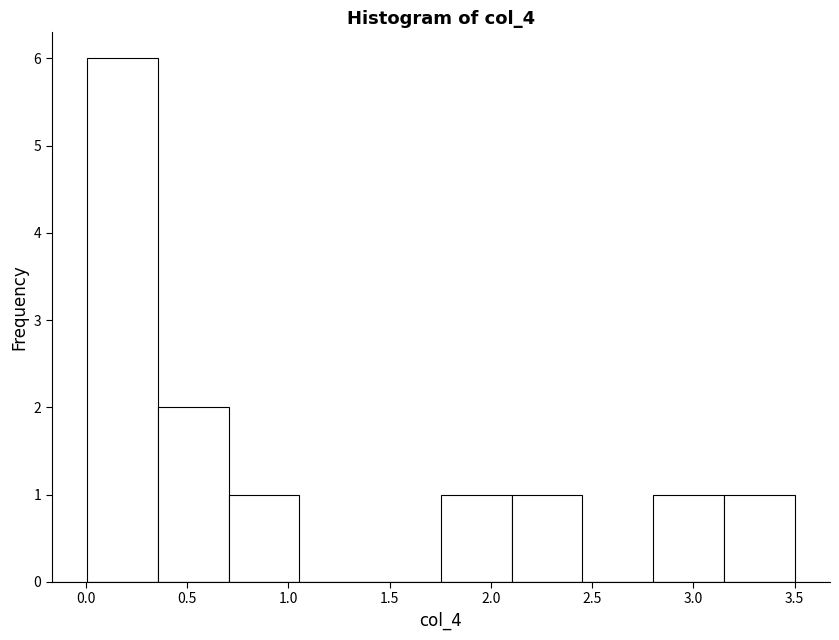

Reading left to right, transcribe this chart: for each bar, give the range it covers on the x-axis and its height. Neither the bar edges nor the heights are printed on the chart, so give them approximately, as read against the axes.

0.00 to 0.35: 6
0.35 to 0.70: 2
0.70 to 1.05: 1
1.05 to 1.40: 0
1.40 to 1.75: 0
1.75 to 2.10: 1
2.10 to 2.45: 1
2.45 to 2.80: 0
2.80 to 3.15: 1
3.15 to 3.50: 1